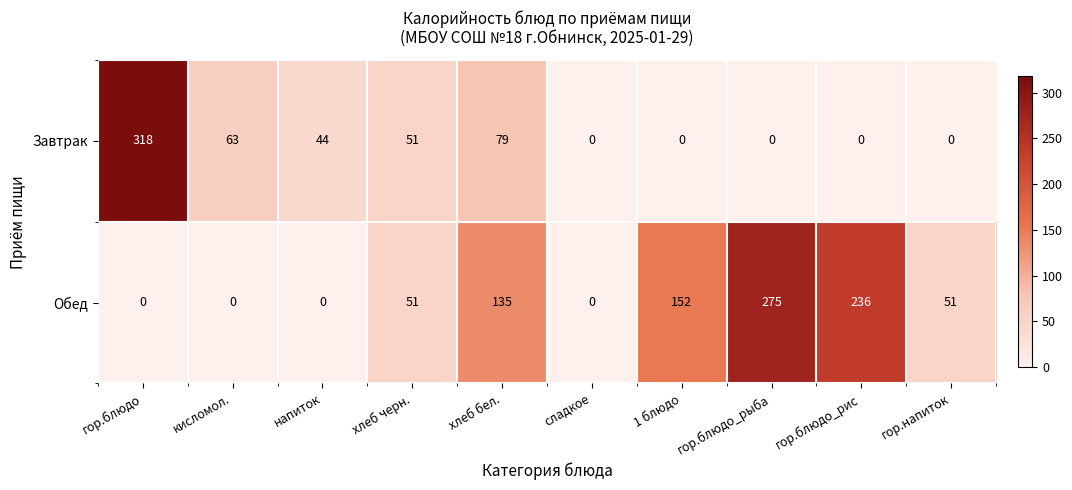

What is the difference between the Обед values at хлеб черн. and хлеб бел.?

84